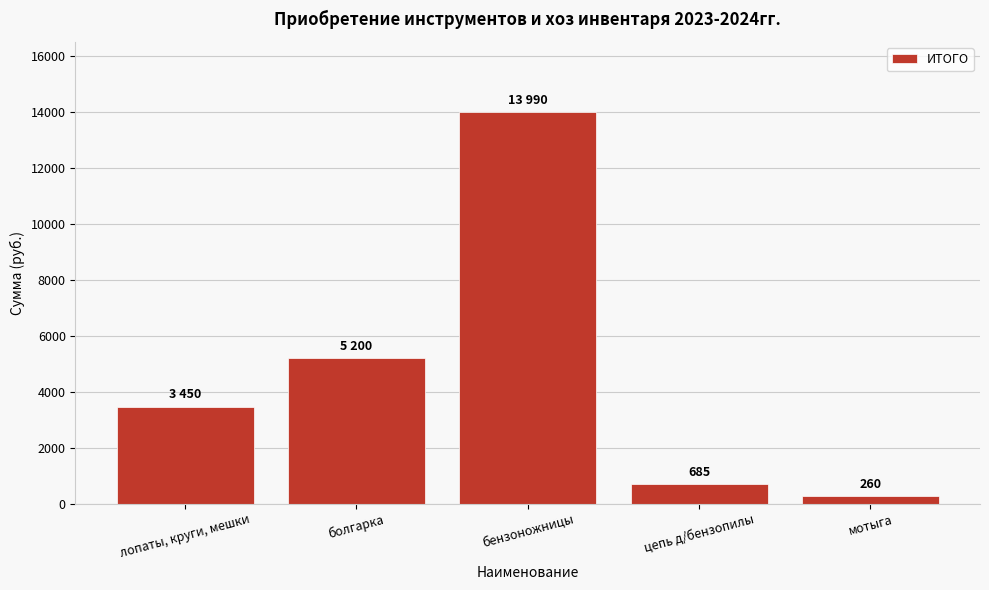

Reading left to right, extract all data points from this chart.

лопаты, круги, мешки=3450	болгарка=5200	бензоножницы=13990	цепь д/бензопилы=685	мотыга=260